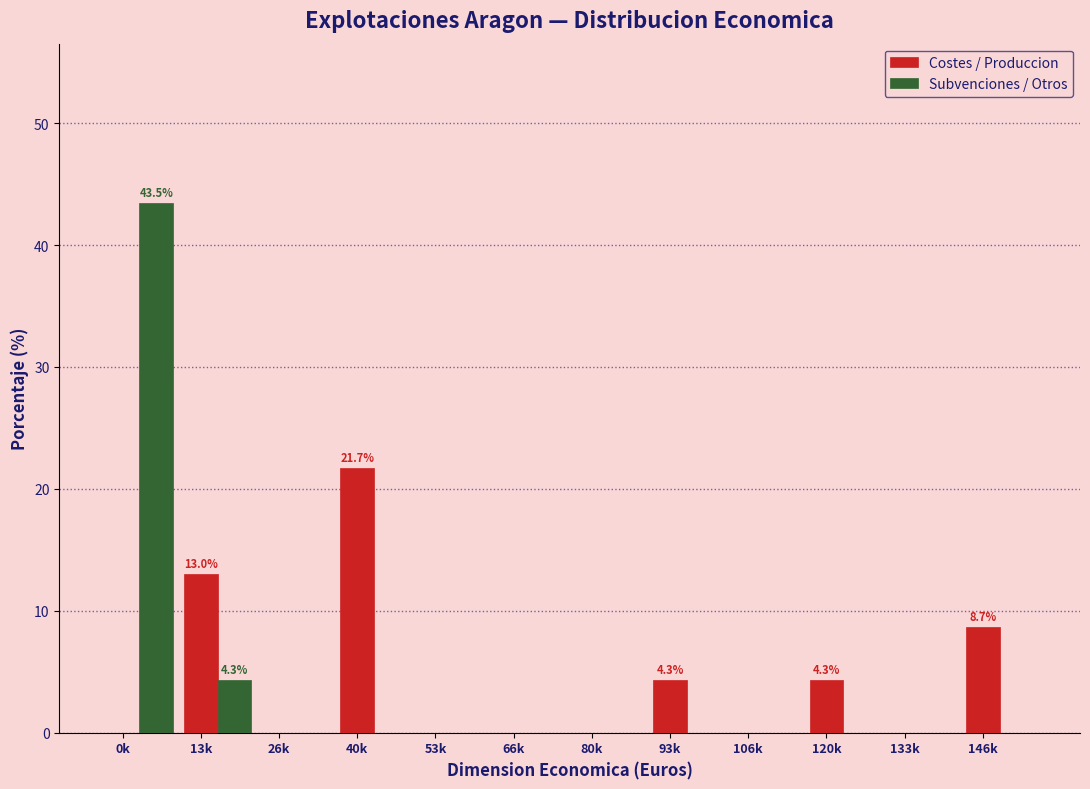

Where is Subvenciones / Otros nearest to the value 21?

13k